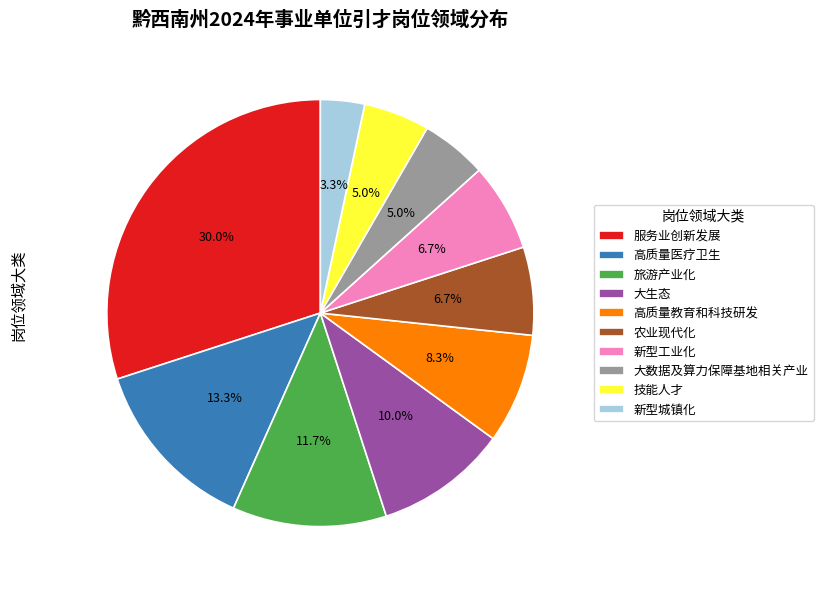

To the nearest percent, what is the combined percentage of 高质量教育和科技研发 and 农业现代化?

15%